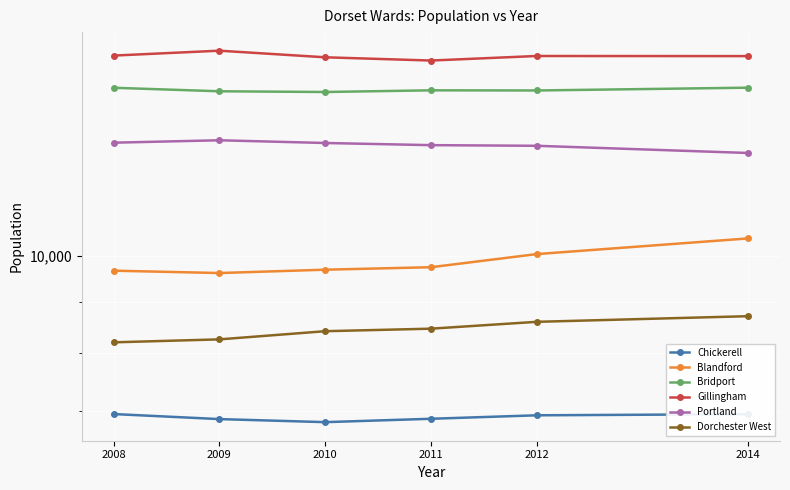

At which category does the chart reach its minimum across all series?

2010